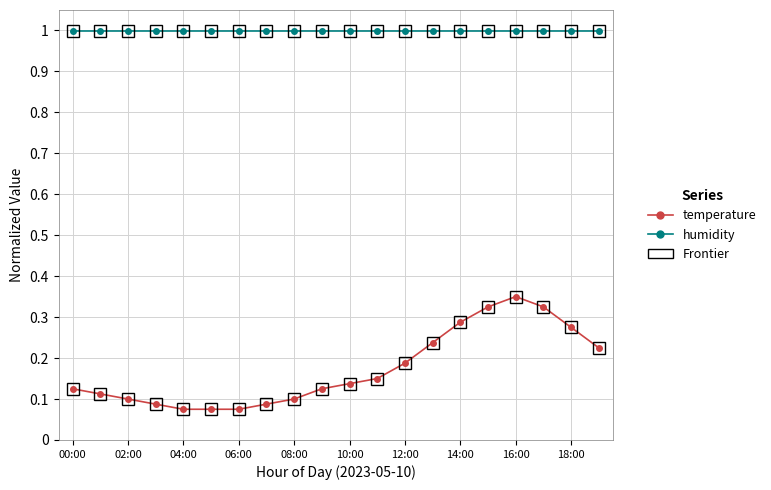

True or false: temperature and humidity intersect in this chart.

False